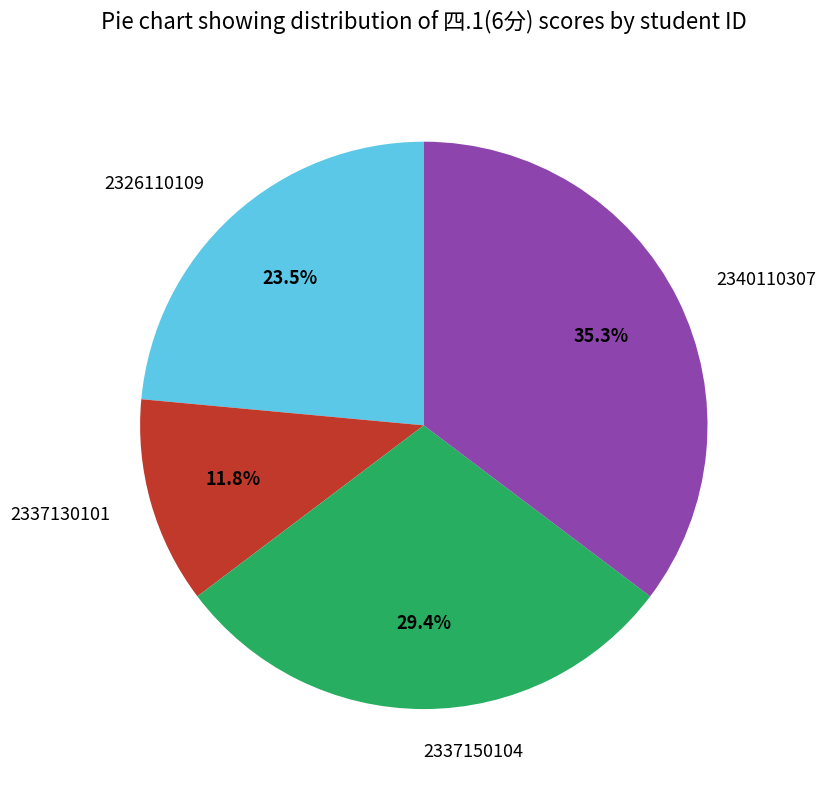

What is the smallest slice in the pie chart?

2337130101